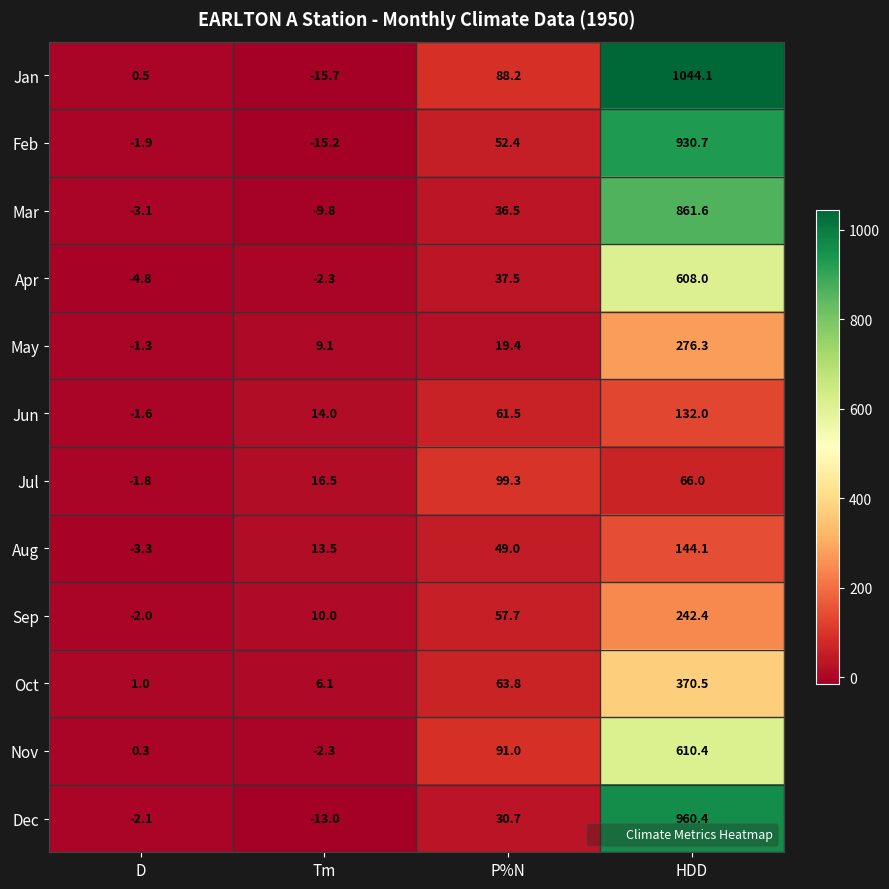

What is the average value of the Aug series?

50.8